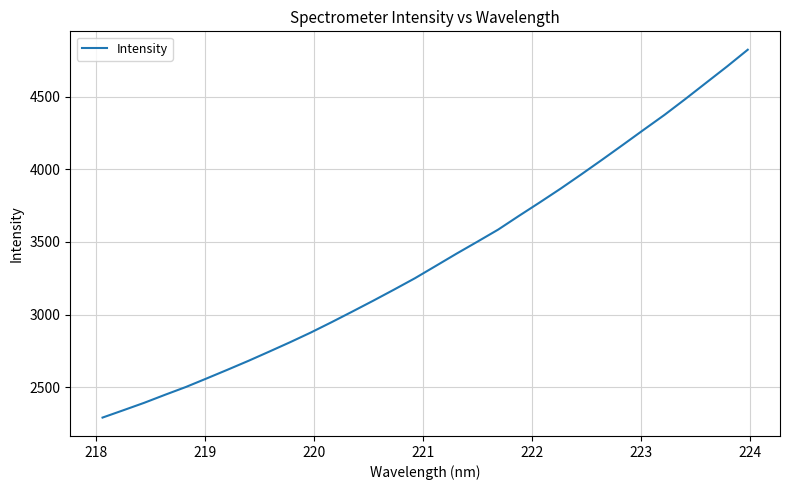

What is the difference between the maximum and minimum values?

2530.0